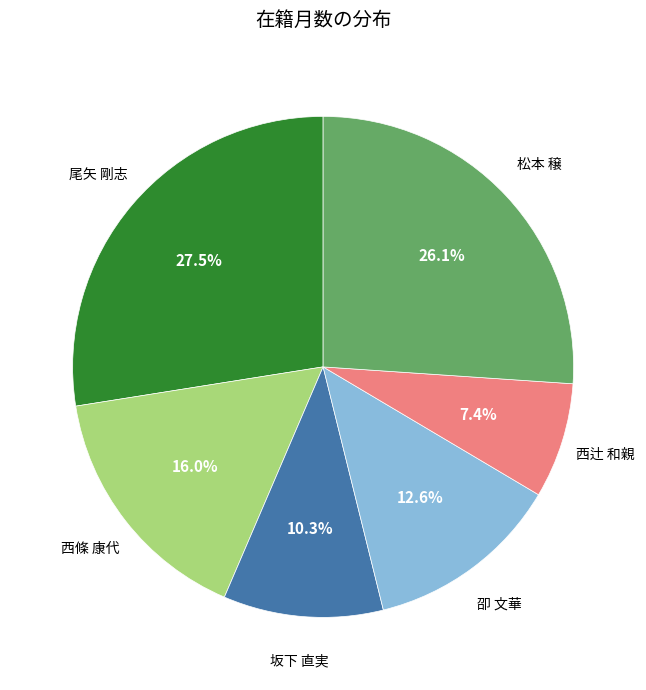

Combined, do 西辻 和親 and 坂下 直実 account for over 50%?

No